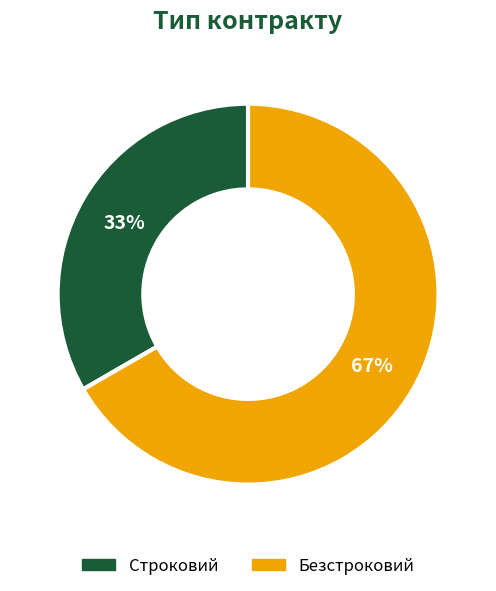

To the nearest percent, what is the average slice percentage?

50%